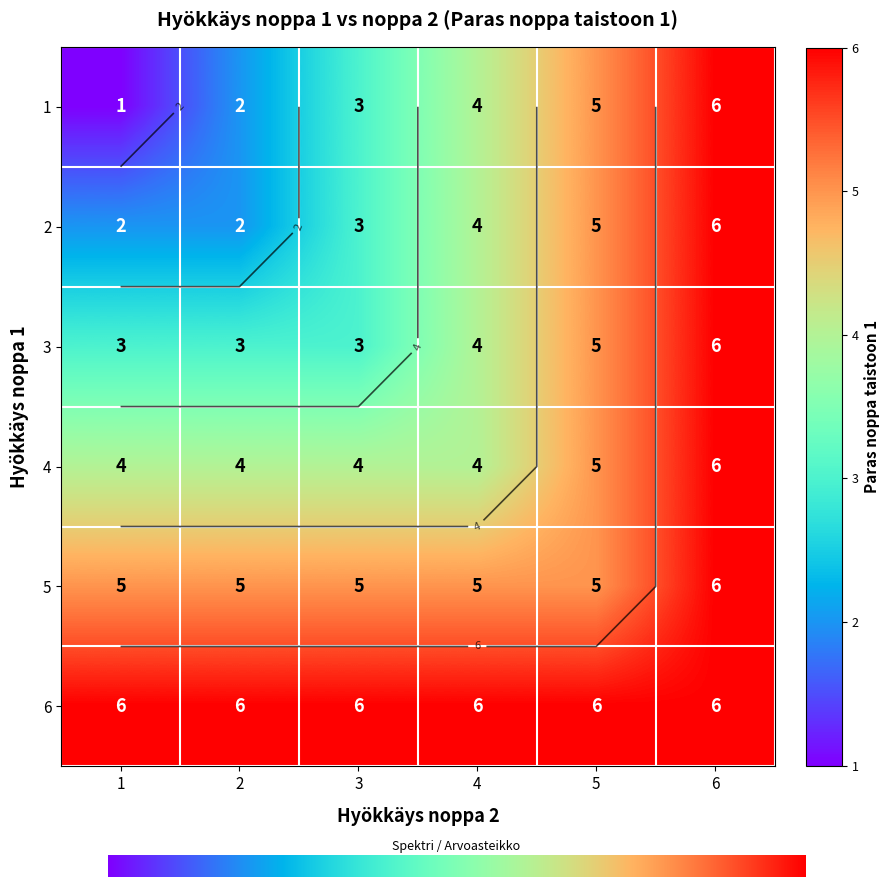

What is the difference between the highest and lowest values at 0?

5